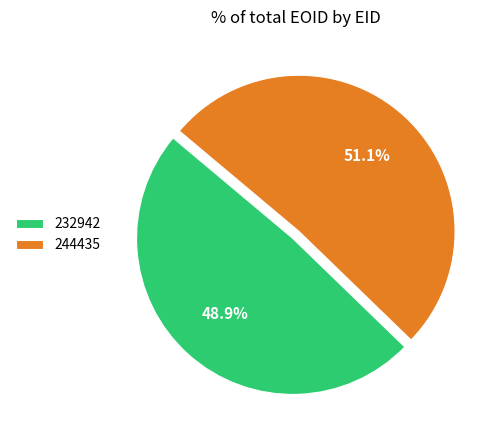

To the nearest percent, what percentage of the pie is 244435?

51%